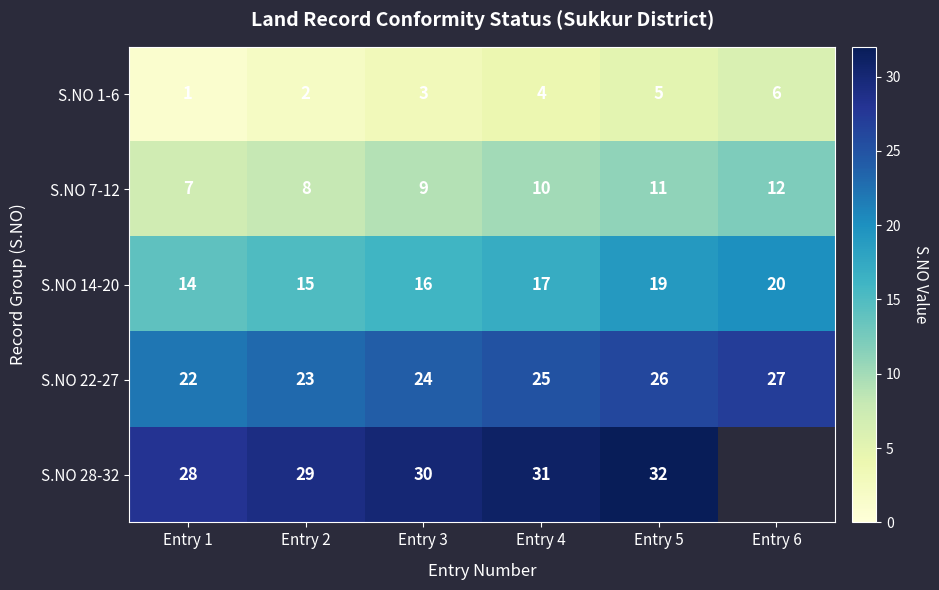

Which series changed the most between Entry 2 and Entry 5?

S.NO 14-20